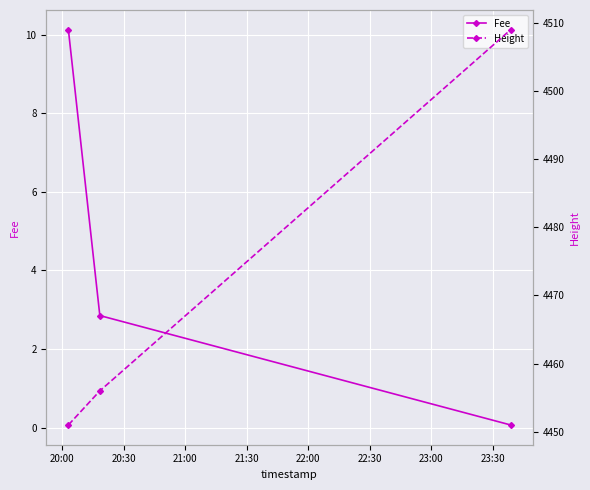

What is the maximum value for Fee?

10.1